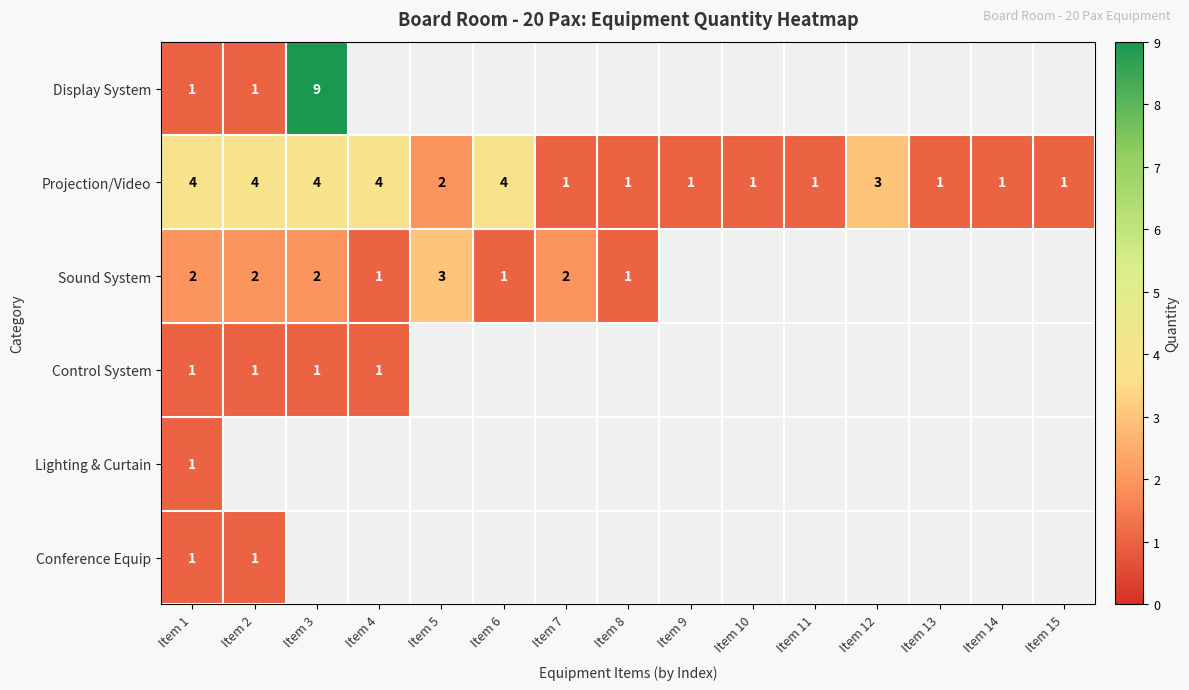

Where is Projection/Video nearest to the value 2?

Item 5